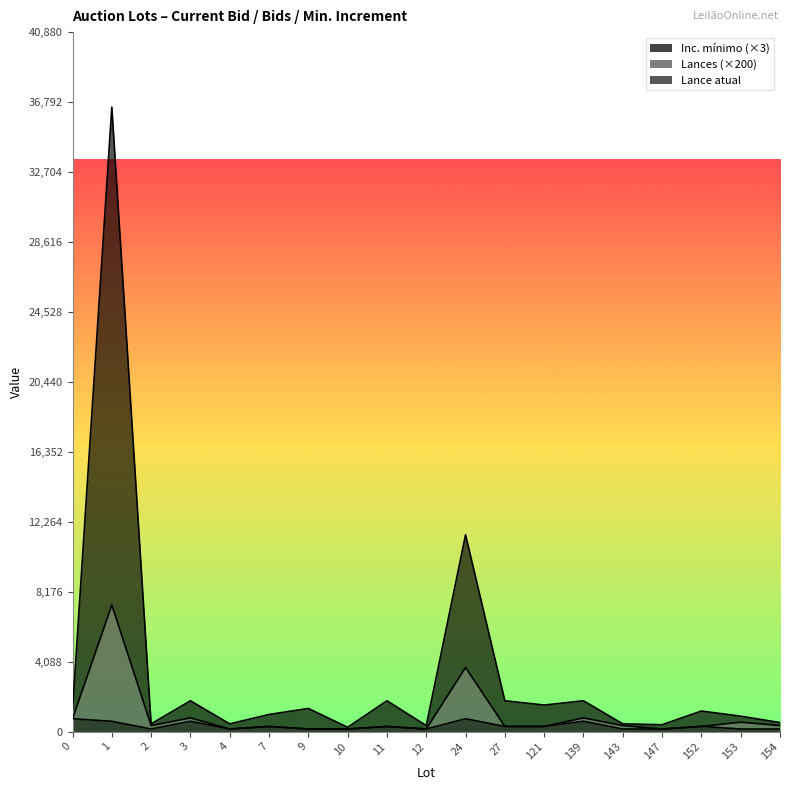

Is it true that Lance atual equals 15876 at 1?

False